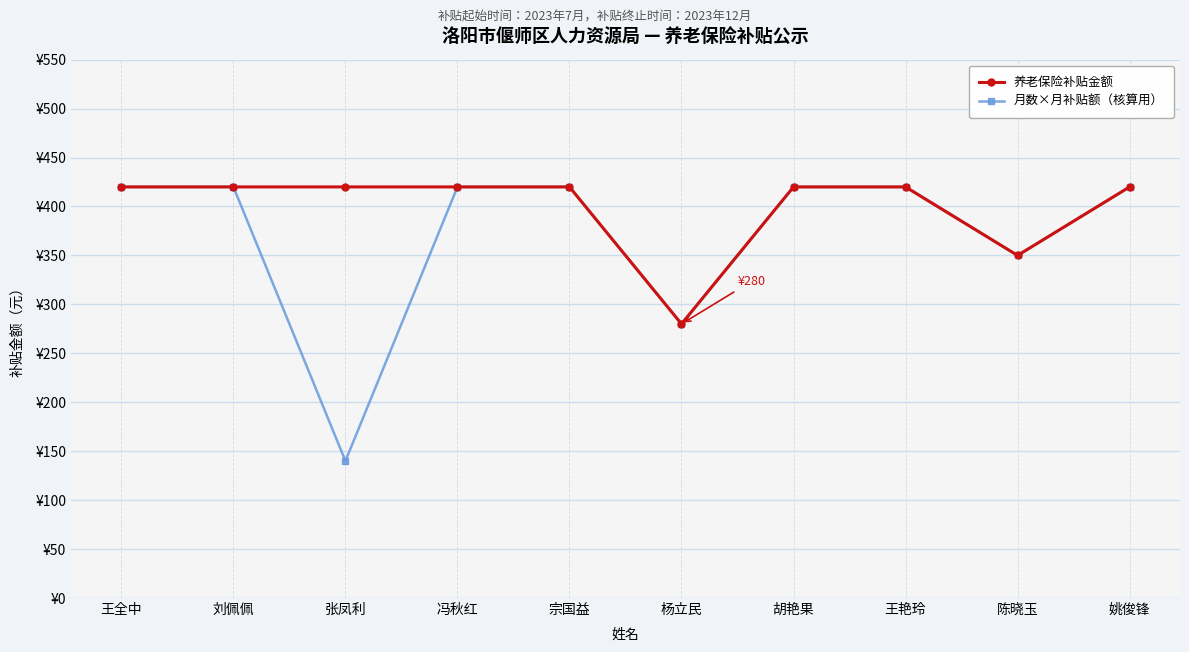

Does the chart have visible grid lines?

Yes